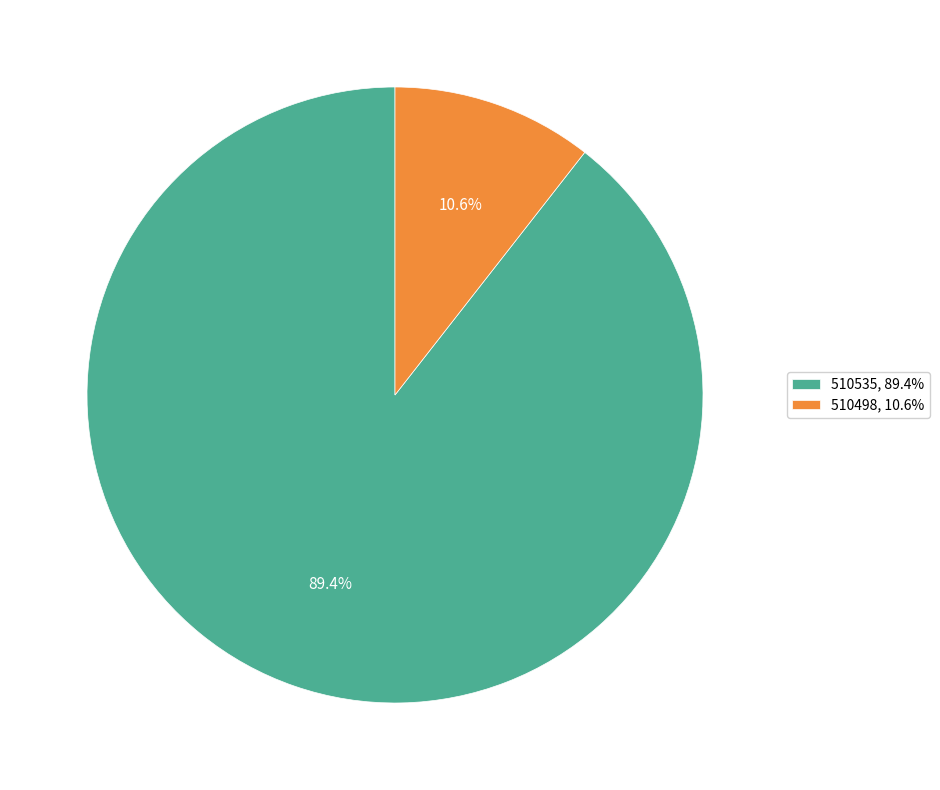

How many slices are in this pie chart?

2